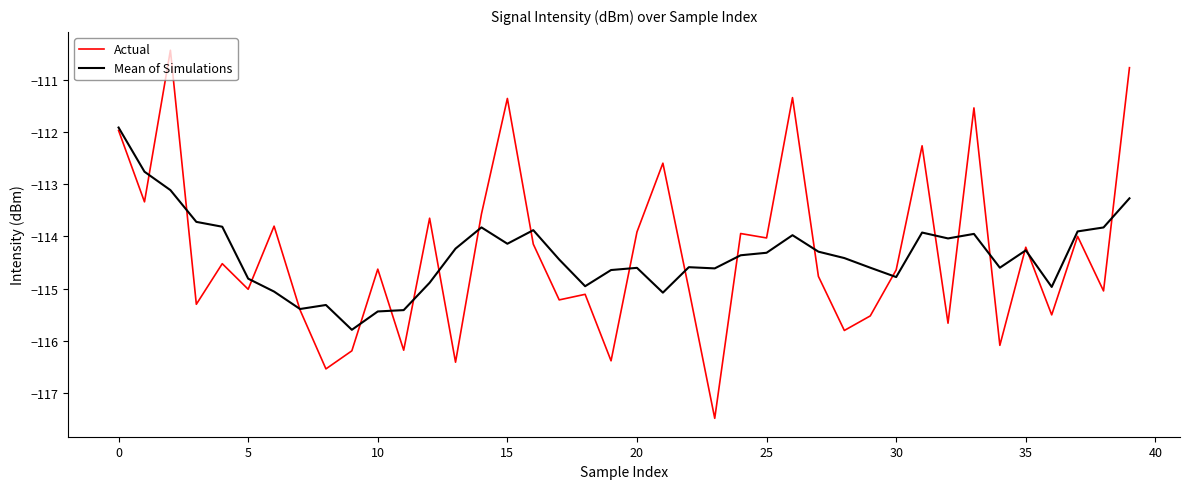

List the series in order of their peak value, highest first.

Actual, Mean of Simulations